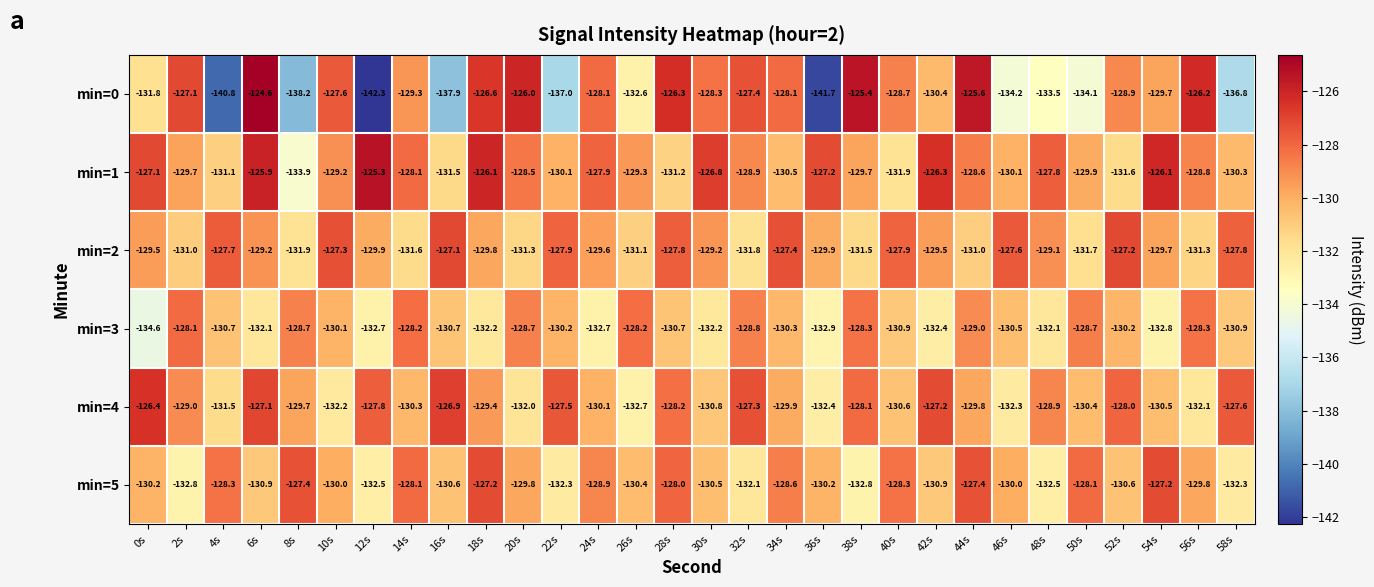

What is the difference between the min=0 values at 14s and 34s?

1.2